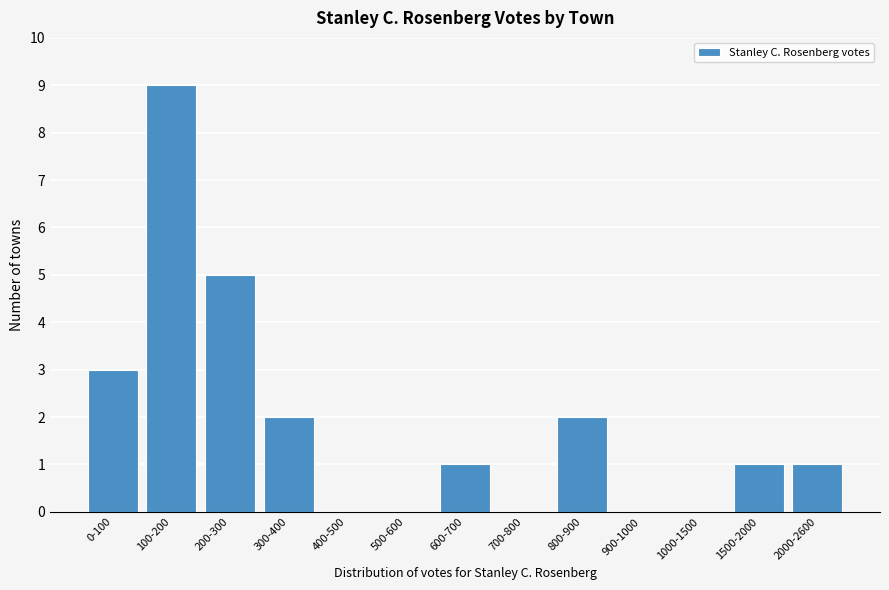

Reading right to left, list all the values displayed in this chart.

2000-2600=1	1500-2000=1	1000-1500=0	900-1000=0	800-900=2	700-800=0	600-700=1	500-600=0	400-500=0	300-400=2	200-300=5	100-200=9	0-100=3